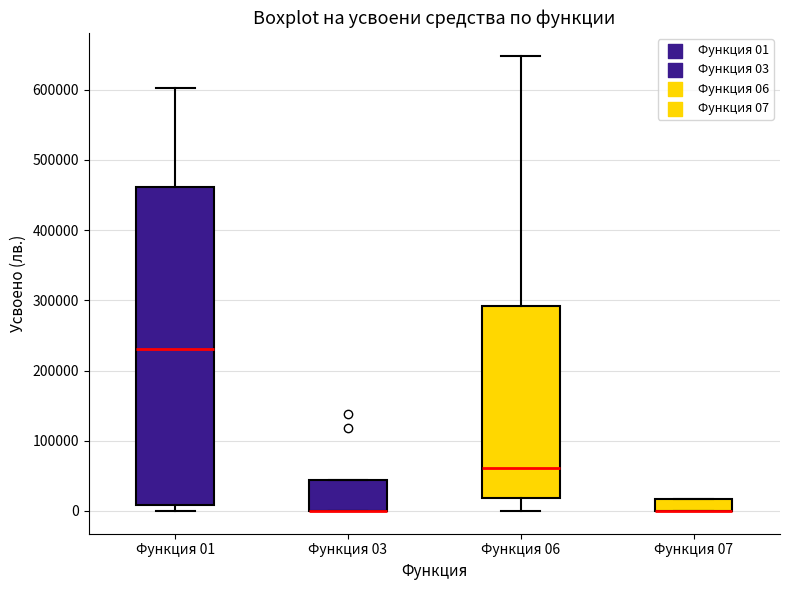

Reading left to right, read every box against the y-axis: the position of its median line, the range the box covers, and the ends of its whiskers. The values are not printed on the chart, so give them approximately, as read against the axis.

Функция 01: median 230000, box 10000 to 460000, whiskers 0 to 600000
Функция 03: median 0 (drawn on the box's lower edge), box 0 to 40000, whiskers 0 to 40000
Функция 06: median 60000, box 20000 to 290000, whiskers 0 to 650000
Функция 07: median 0 (drawn on the box's lower edge), box 0 to 20000, whiskers 0 to 20000